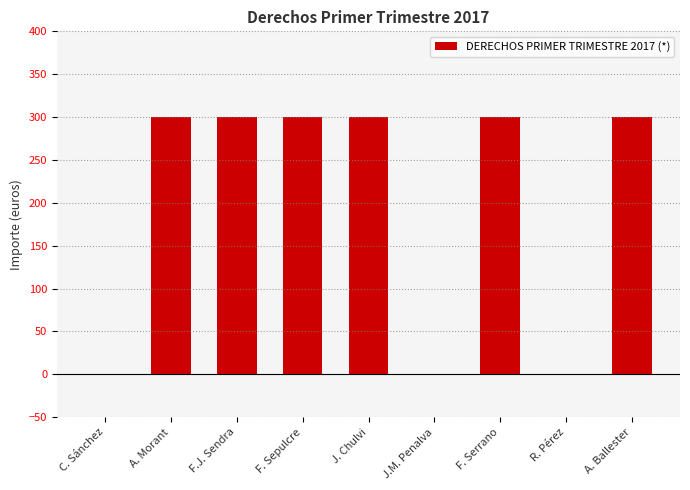

Approximately how many times larger is the value at F. Serrano compared to A. Morant?

1.0